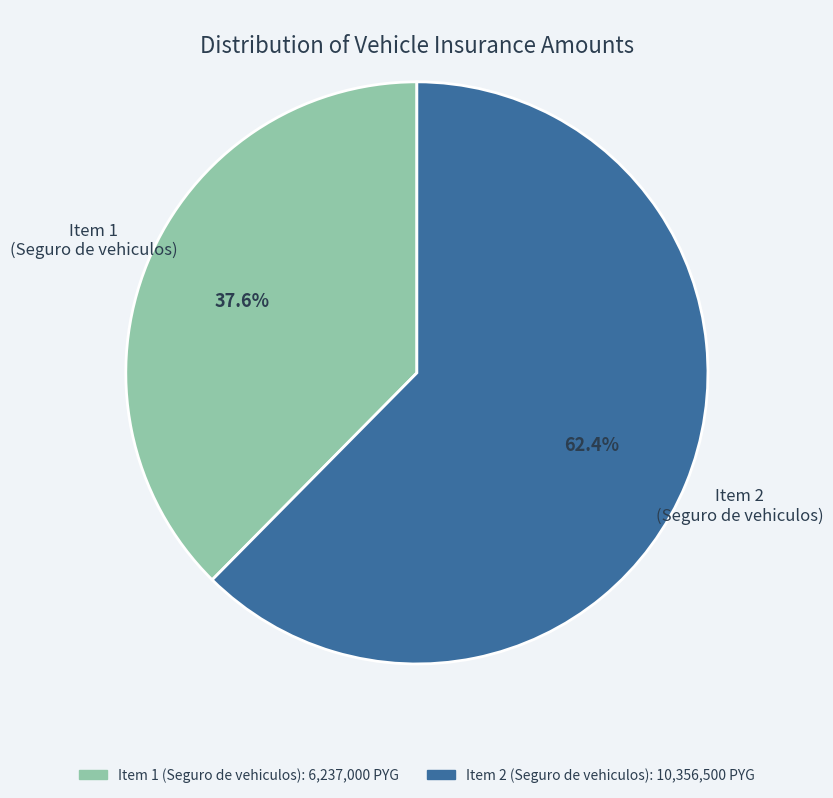

Is there any slice that represents more than half of the pie?

Yes